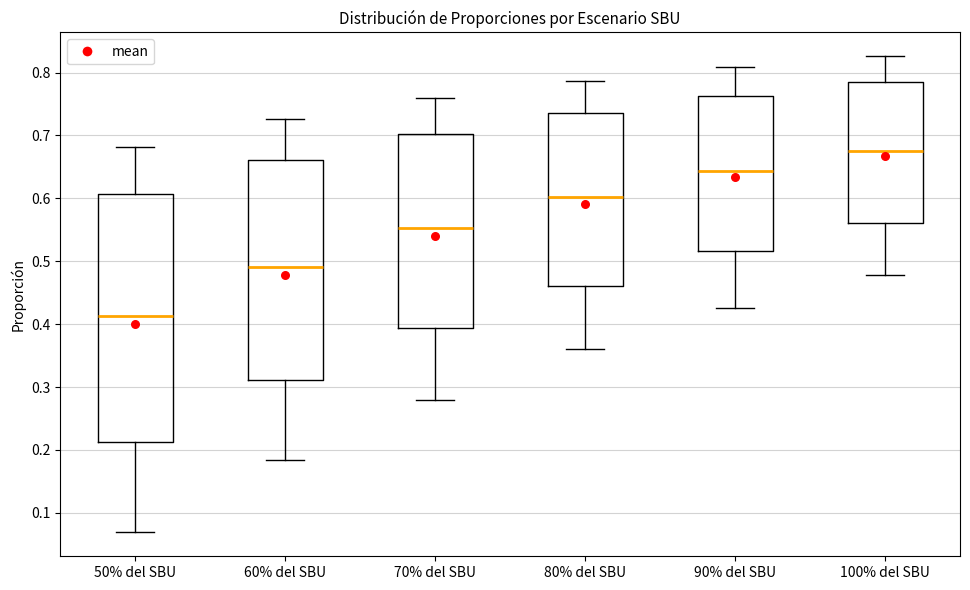

Which box is the tallest, from its lower edge to its upper edge?

50% del SBU